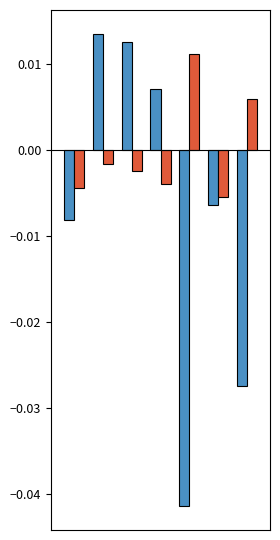

How many bars are there in each group?

2